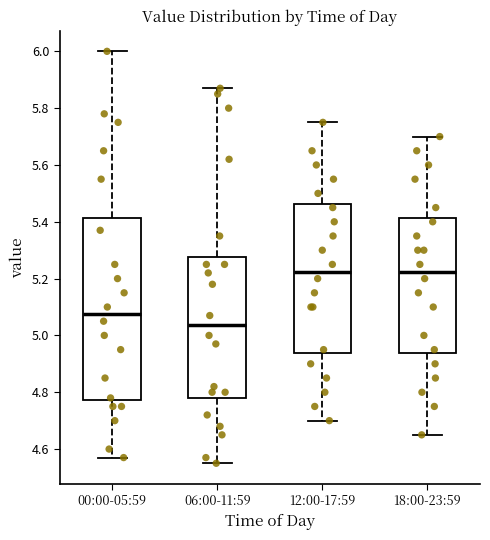

Which box's median line is the lowest?

06:00-11:59